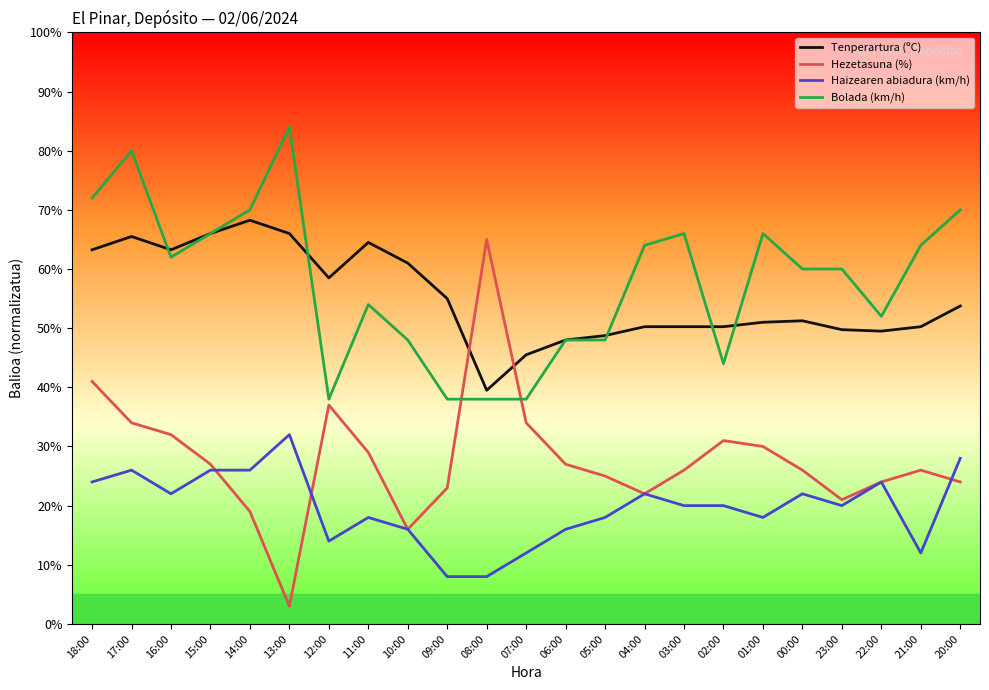

Which series ends up on top after the final intersection of Hezetasuna (%) and Tenperartura (ºC)?

Tenperartura (ºC)